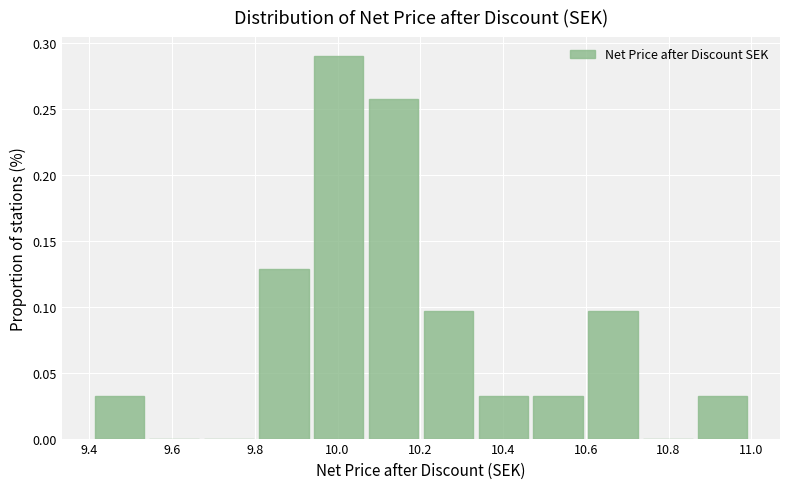

How tall is the bar that spans 10.20 to 10.34 on the x-axis? Neither the bar edges nor the heights are printed on the chart, so give them approximately, as read against the axes.

0.095